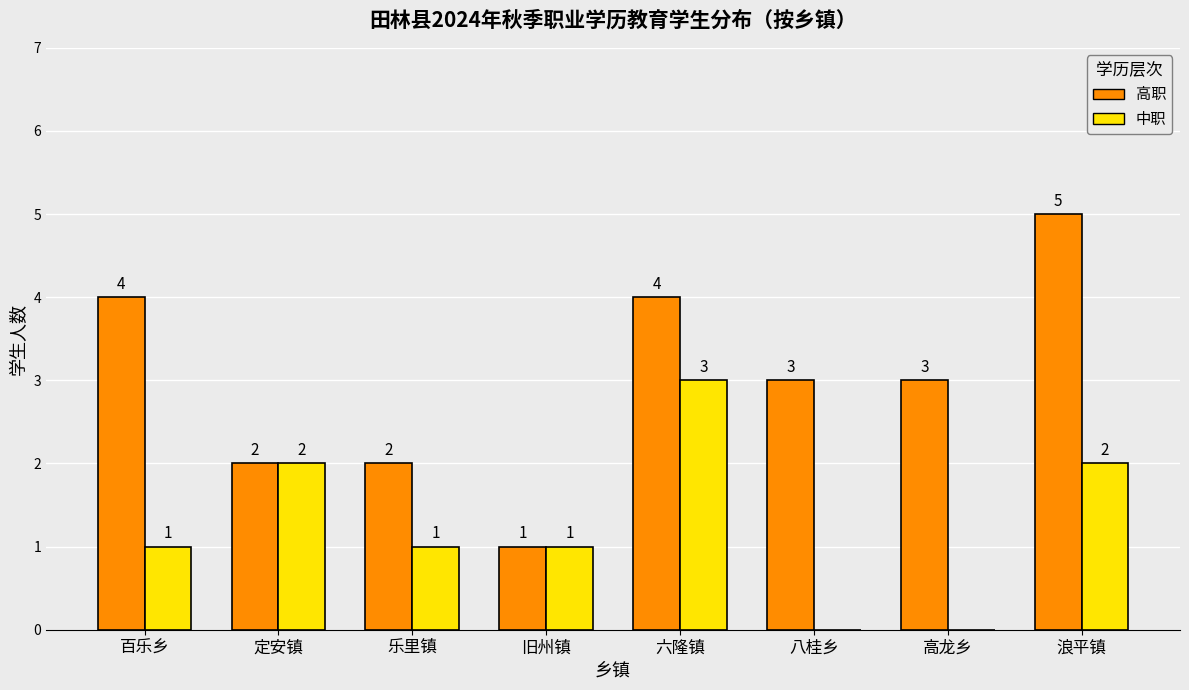

What is the sum of the 高职 values at 八桂乡 and 六隆镇?

7